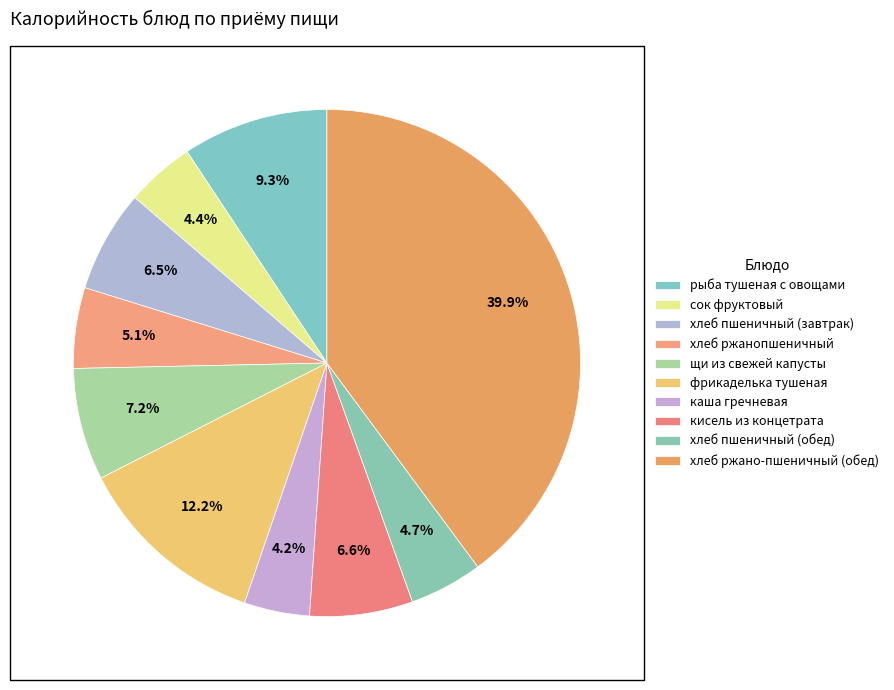

Combined, what portion of the pie is фрикаделька тушеная and щи из свежей капусты?

19.4%